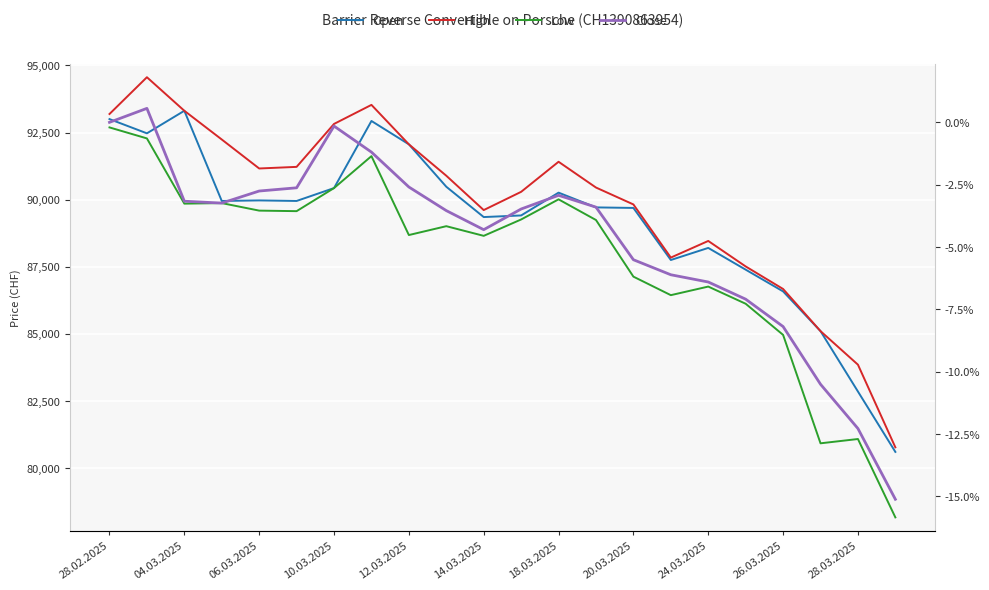

What is the value of the Open point at the 15th from the left?

89690